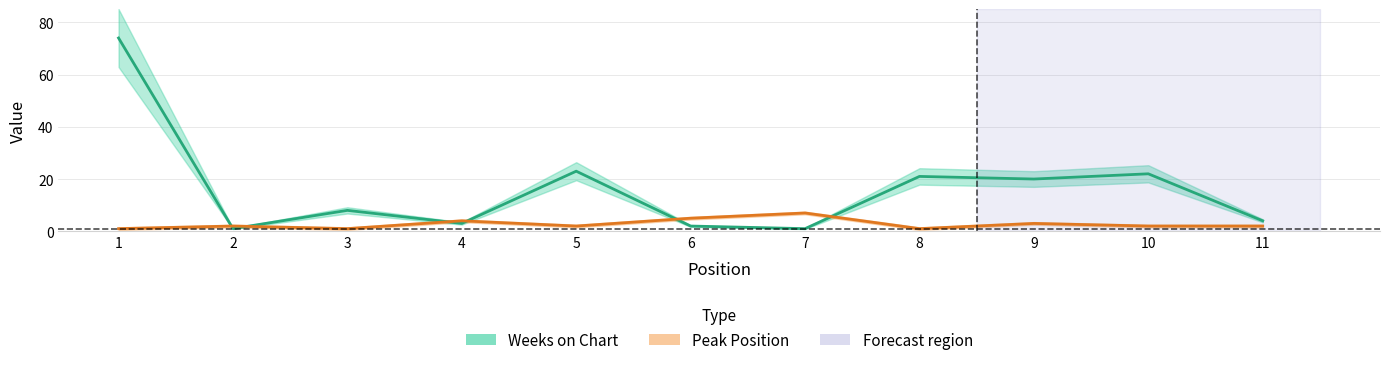

Rank the series at 7 from highest to lowest value.

Peak Position, Weeks on Chart